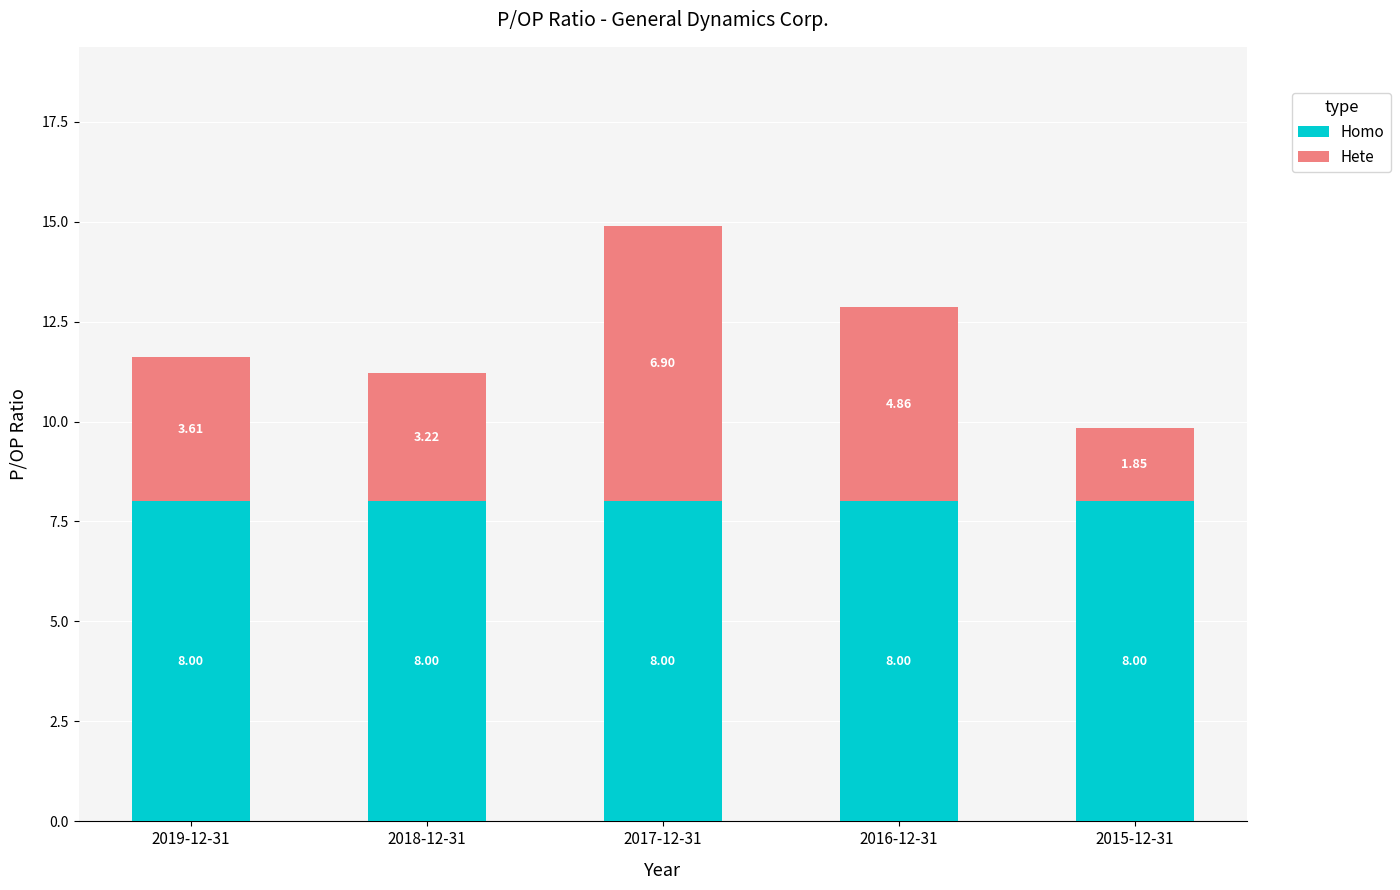

What is the sum of the Homo values at 2016-12-31 and 2019-12-31?

16.0